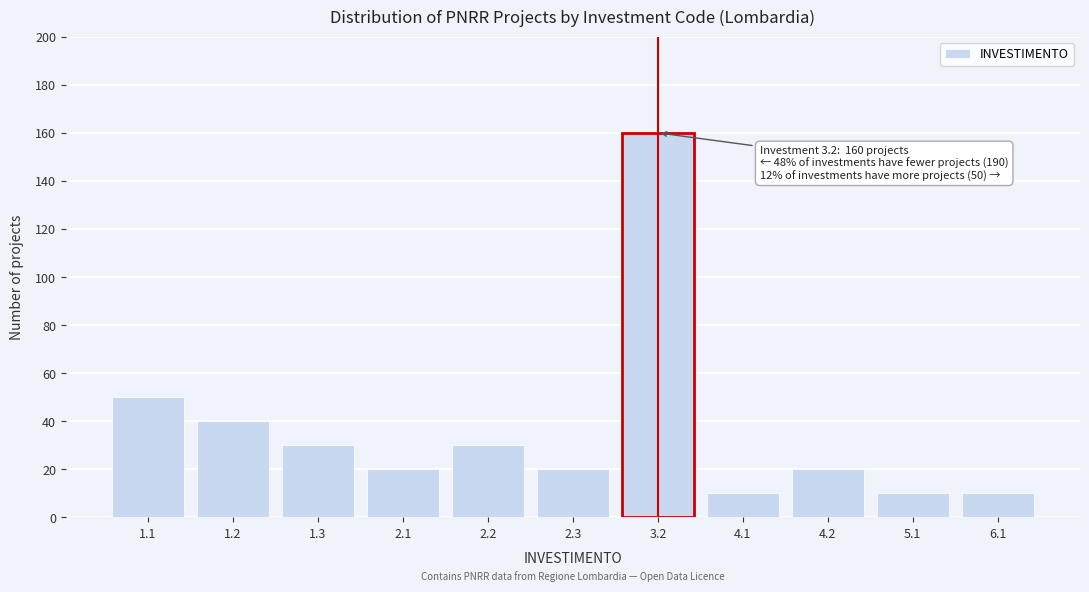

Reading left to right, list all the values displayed in this chart.

50	40	30	20	30	20	160	10	20	10	10